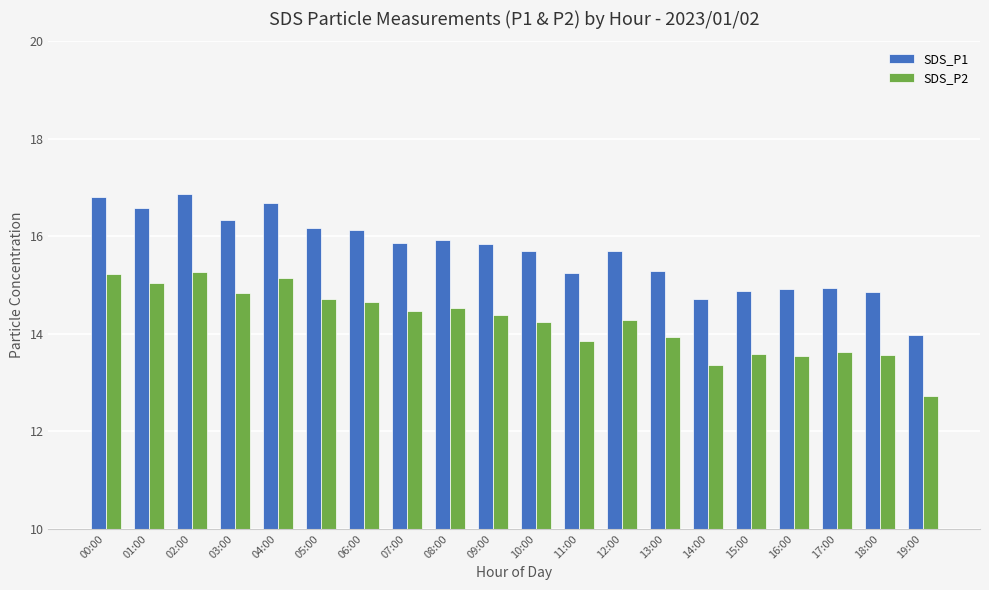

How many bars are there in total?

40